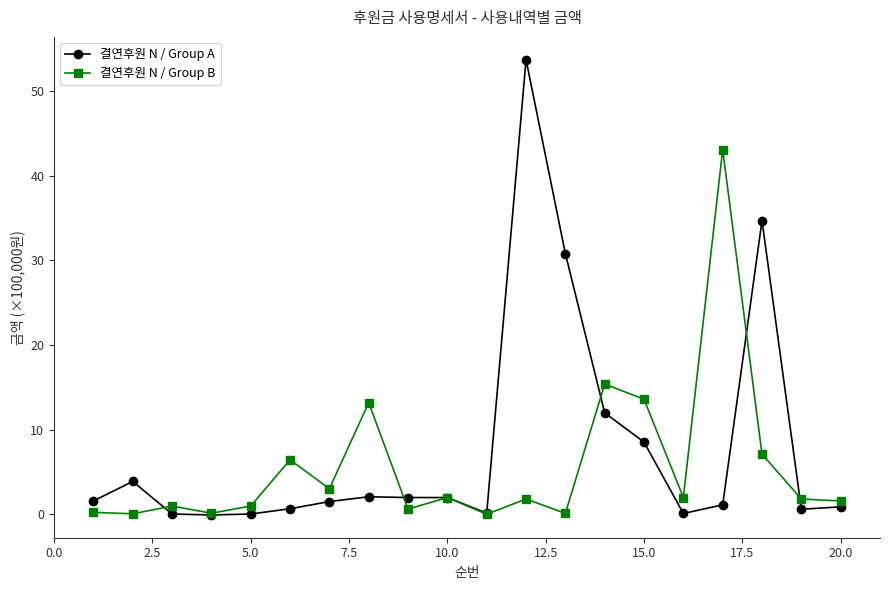

What is the maximum value shown in the chart?

53.7